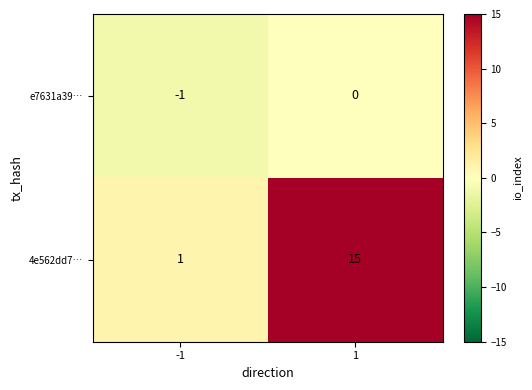

Between -1 and 1, which series saw the biggest shift?

4e562dd7…